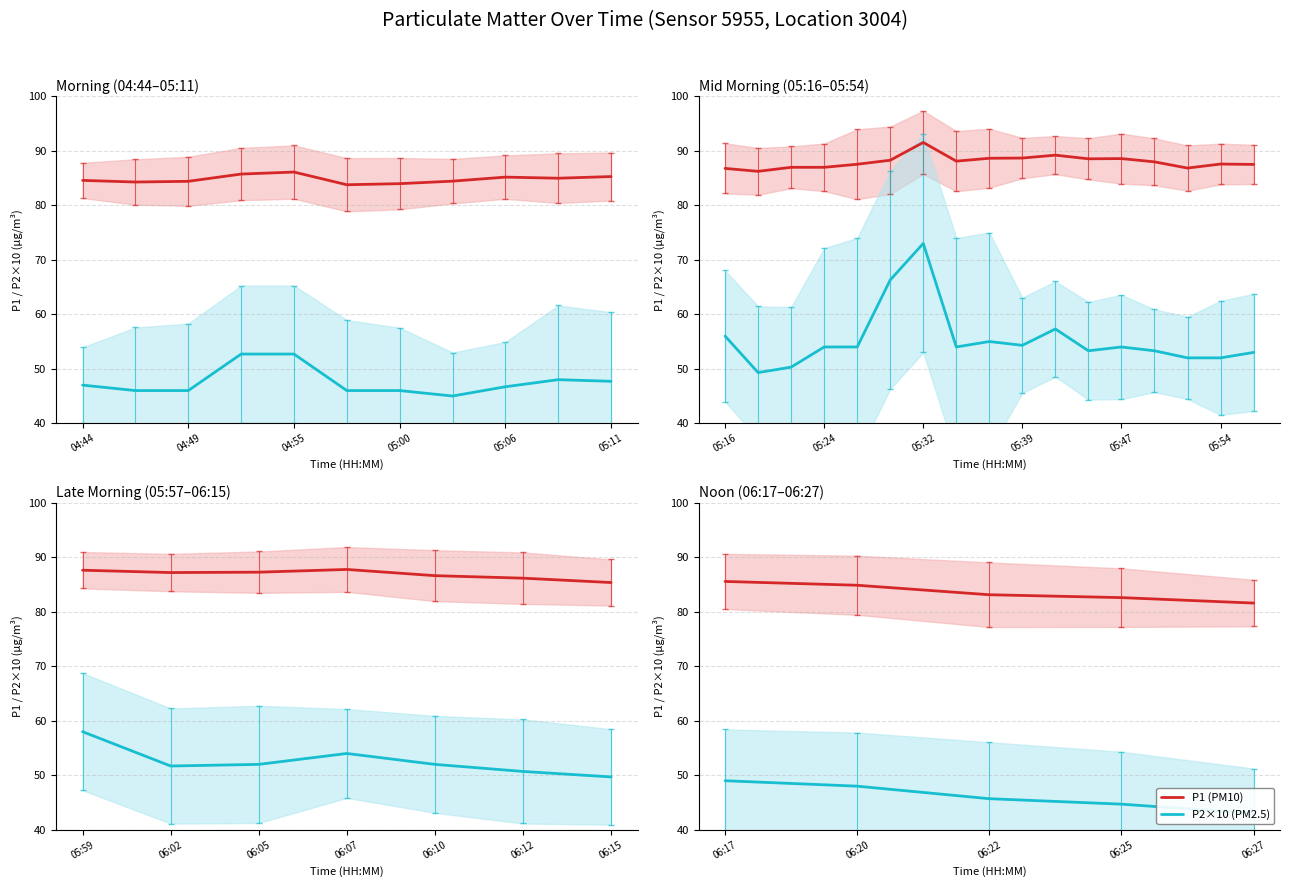

List the series in order of their peak value, lowest first.

P2×10 (PM2.5), P1 (PM10)